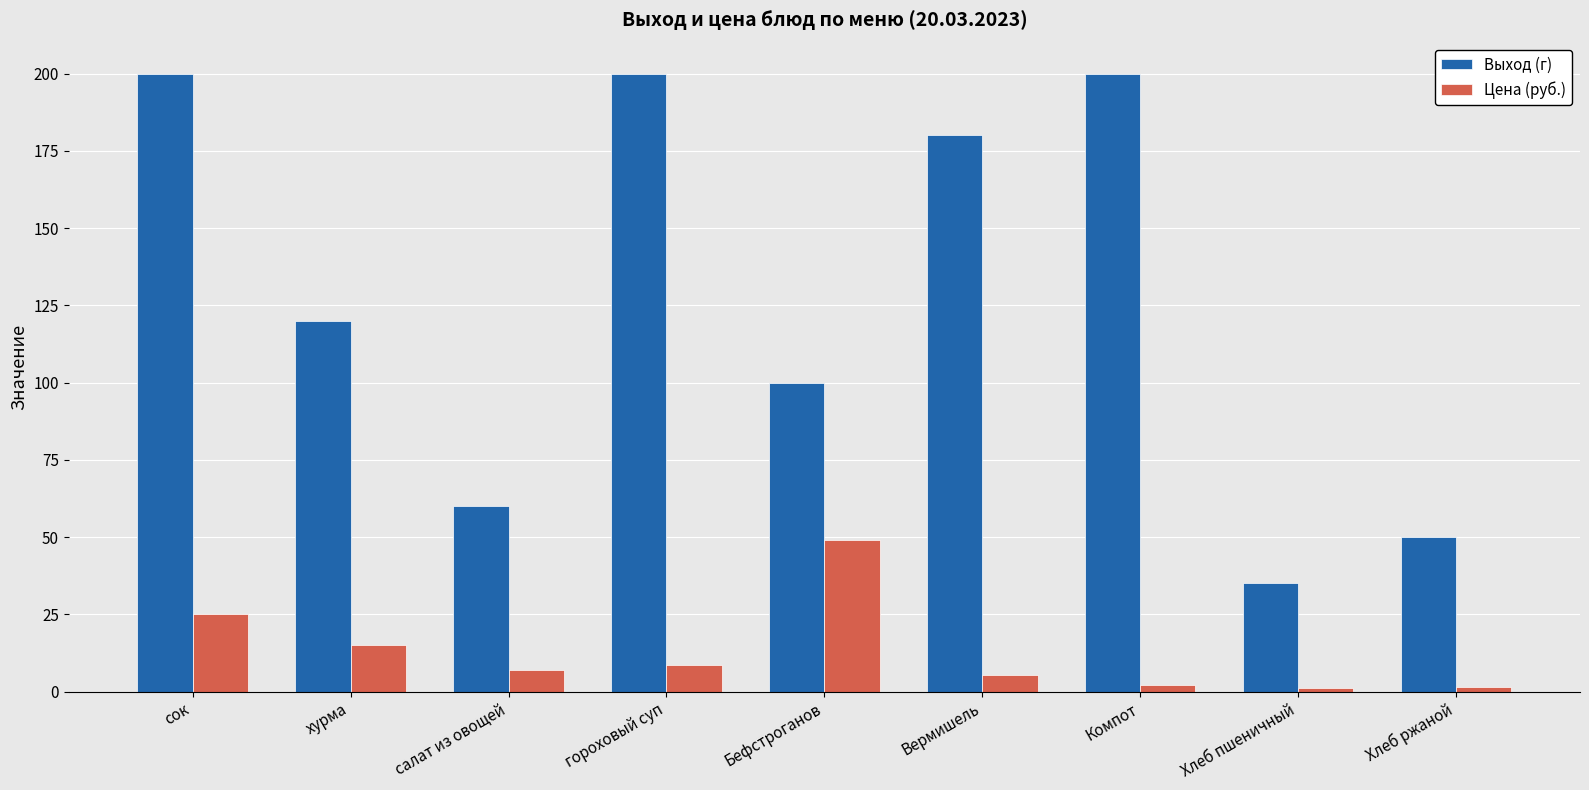

Which series has the largest total across all categories?

Выход (г)